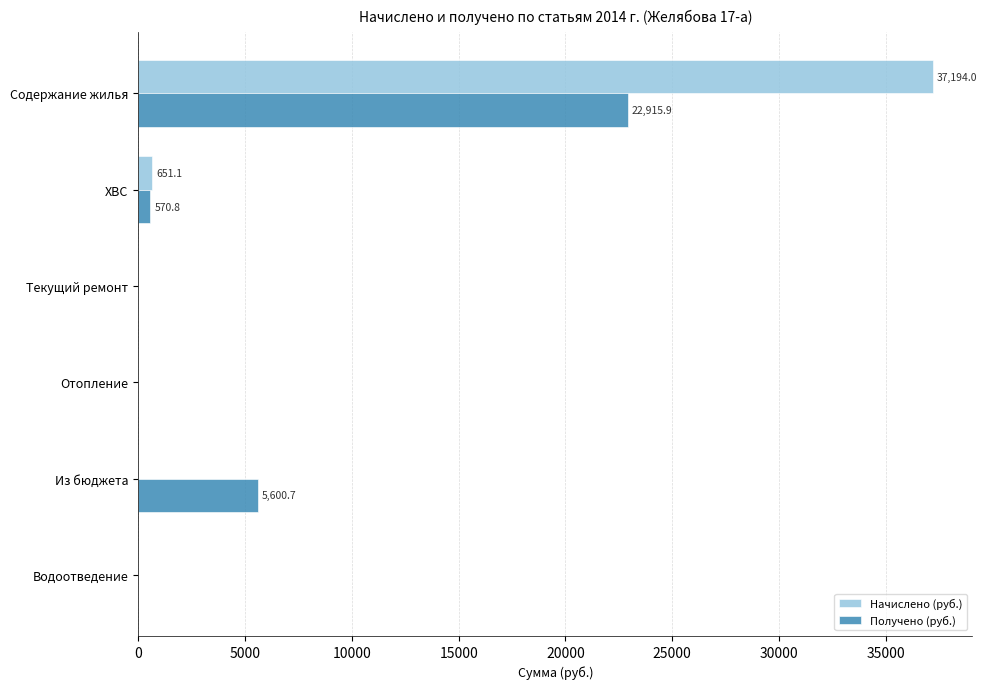

What is the average value of the Получено (руб.) series?

4847.9